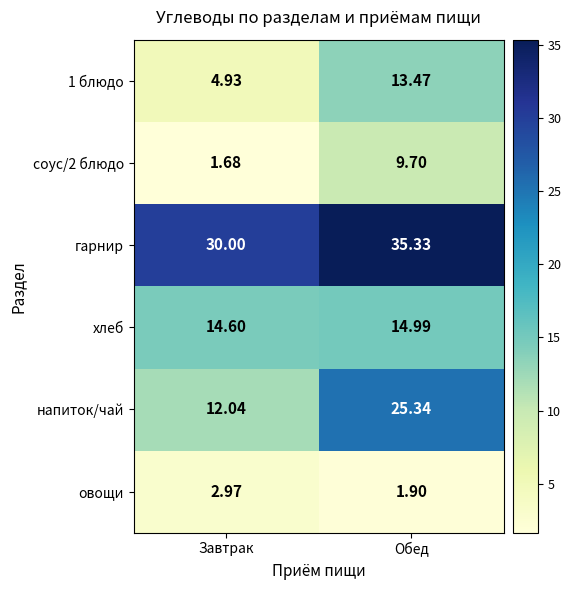

Which series has the largest total across all categories?

гарнир